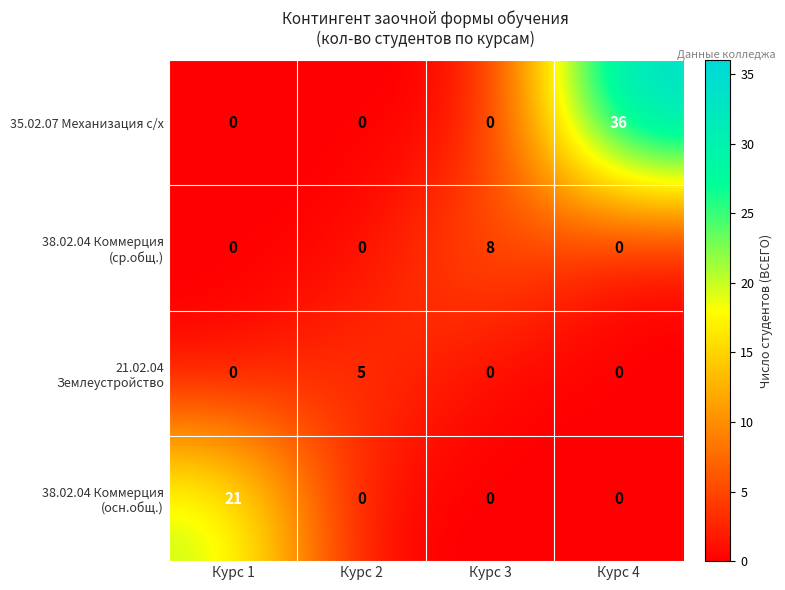

What is the total value across all series at Курс 1?

21